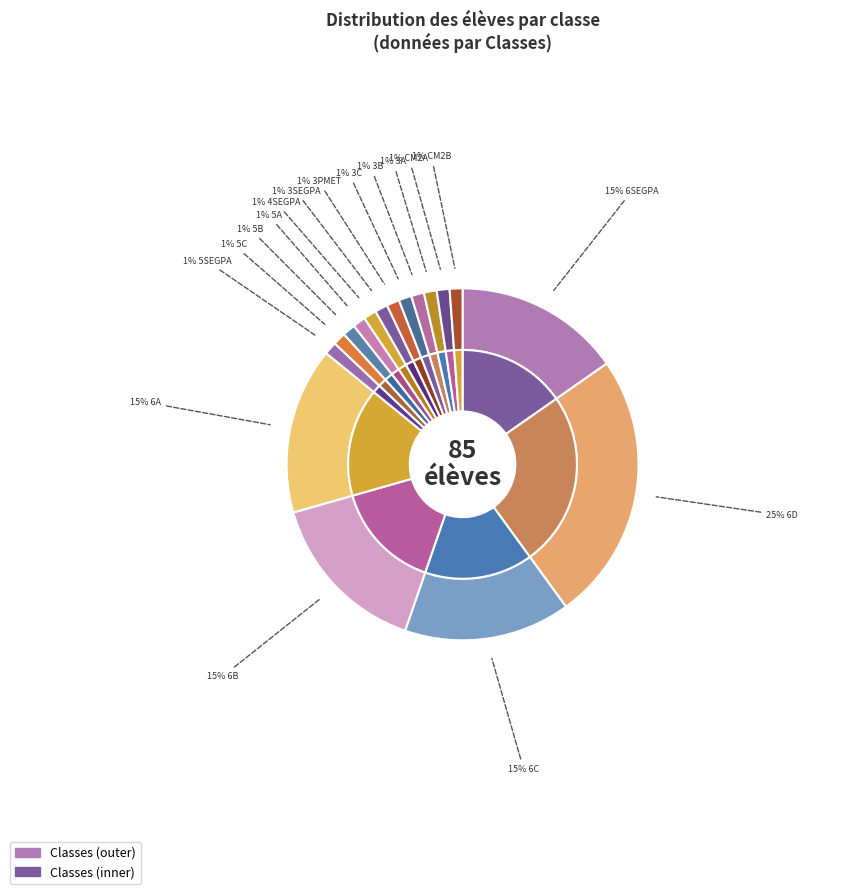

Between 6C and 6A, which is larger?

6C